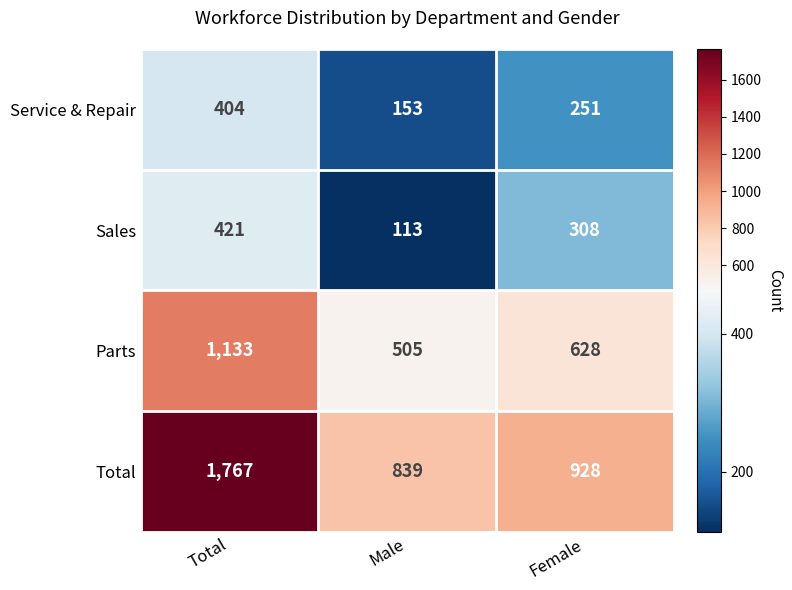

What is the sum of all Service & Repair values?

808